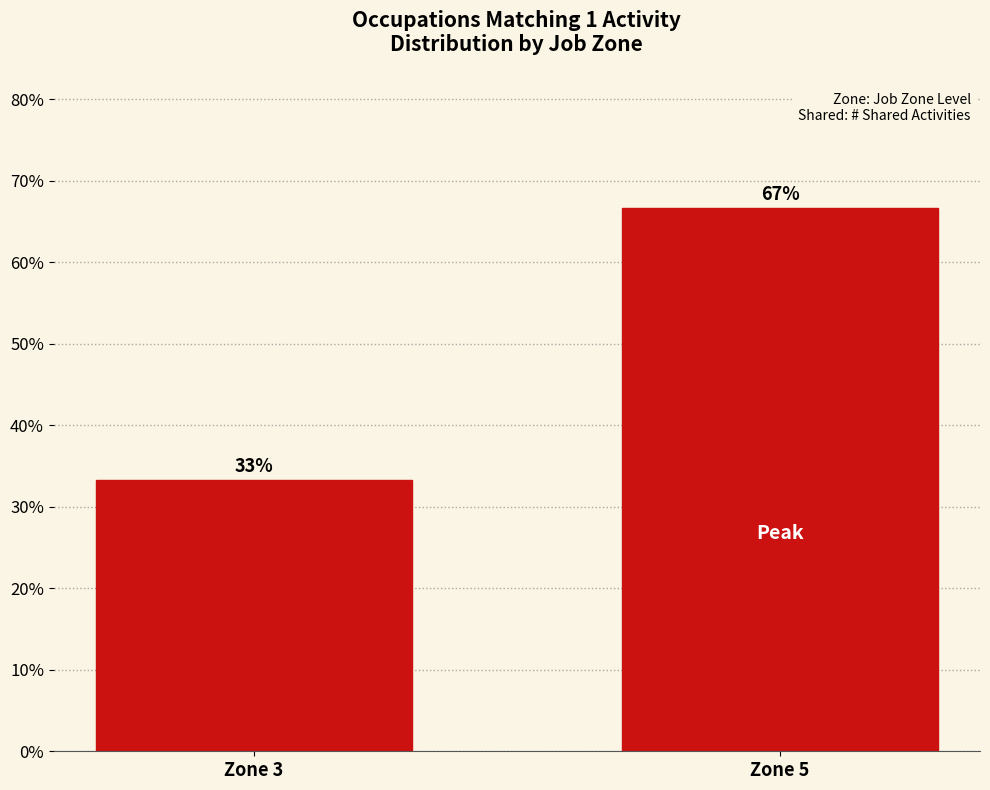

List the labels in order of value, smallest first.

Zone 3, Zone 5